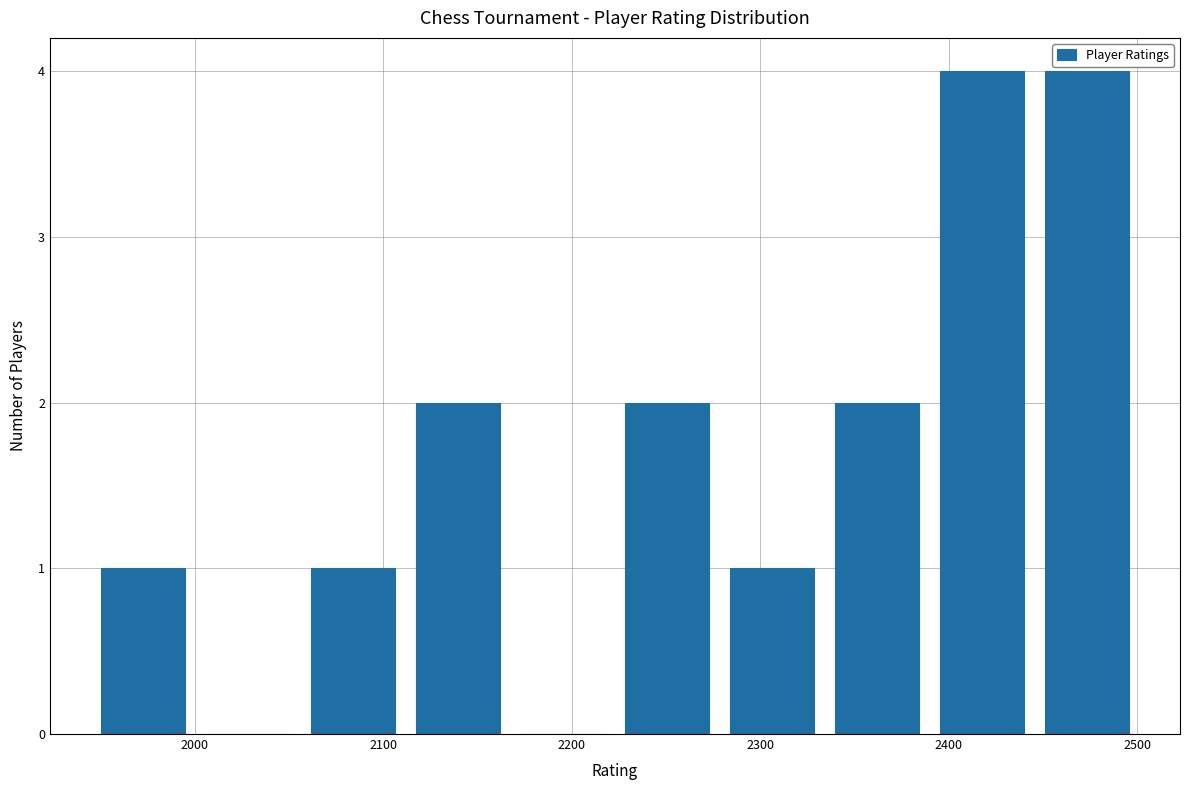

How tall is the bar that spans 2220 to 2280 on the x-axis? Neither the bar edges nor the heights are printed on the chart, so give them approximately, as read against the axes.

2